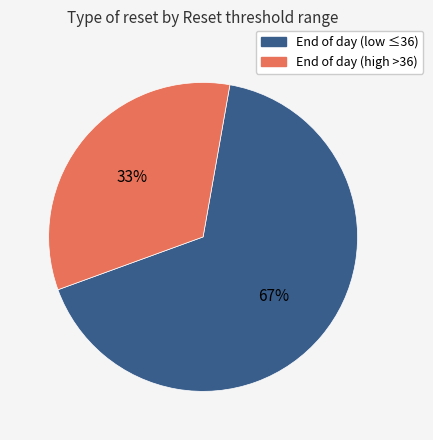

To the nearest percent, what is the average slice percentage?

50%